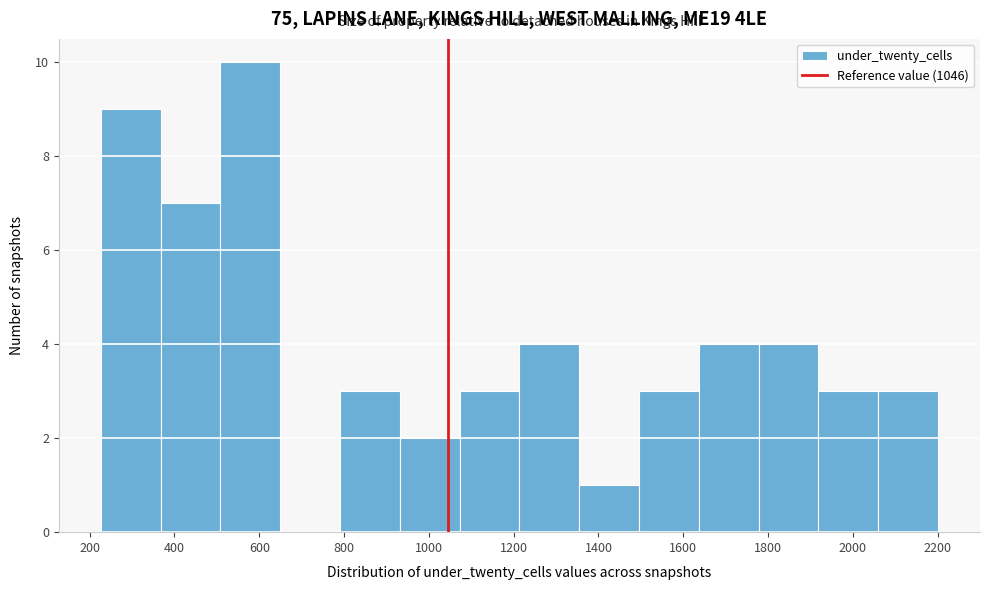

Reading left to right, transcribe this chart: for each bar, give the range it covers on the x-axis and its height. Neither the bar edges nor the heights are printed on the chart, so give them approximately, as read against the axes.

220 to 360: 9
360 to 500: 7
500 to 640: 10
640 to 800: 0
800 to 940: 3
940 to 1080: 2
1080 to 1220: 3
1220 to 1360: 4
1360 to 1500: 1
1500 to 1640: 3
1640 to 1780: 4
1780 to 1920: 4
1920 to 2060: 3
2060 to 2200: 3